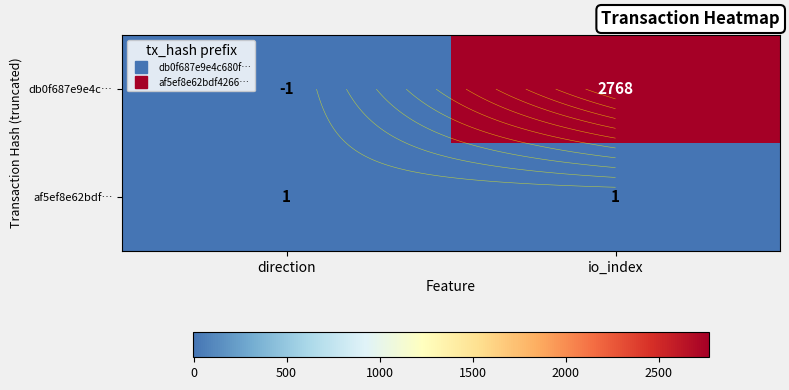

Which series changed the most between direction and io_index?

db0f687e9e4c…